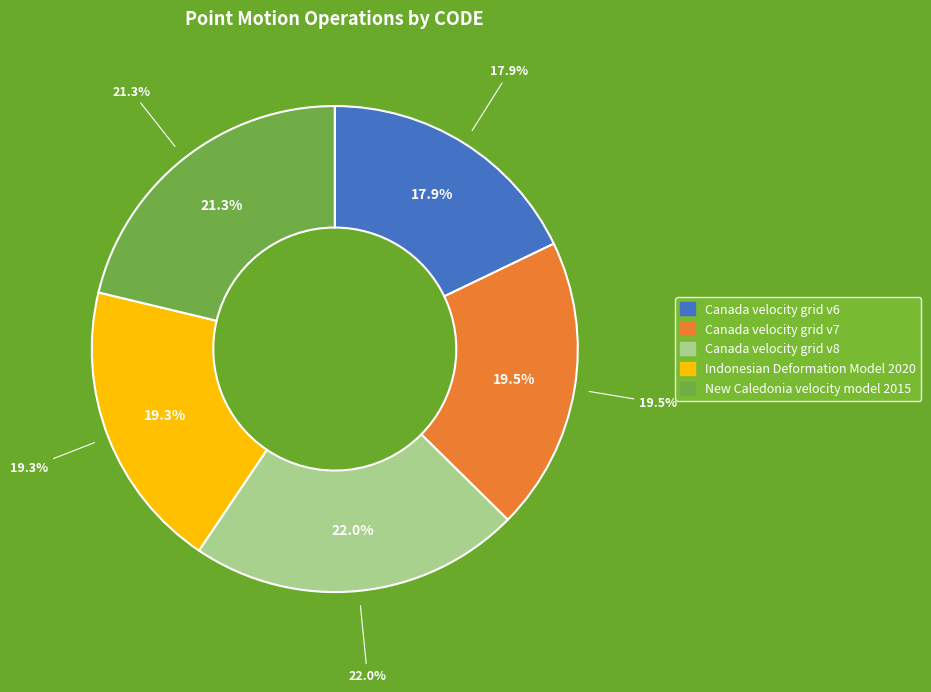

The New Caledonia velocity model 2015 slice represents 9% of the pie. True or false?

False